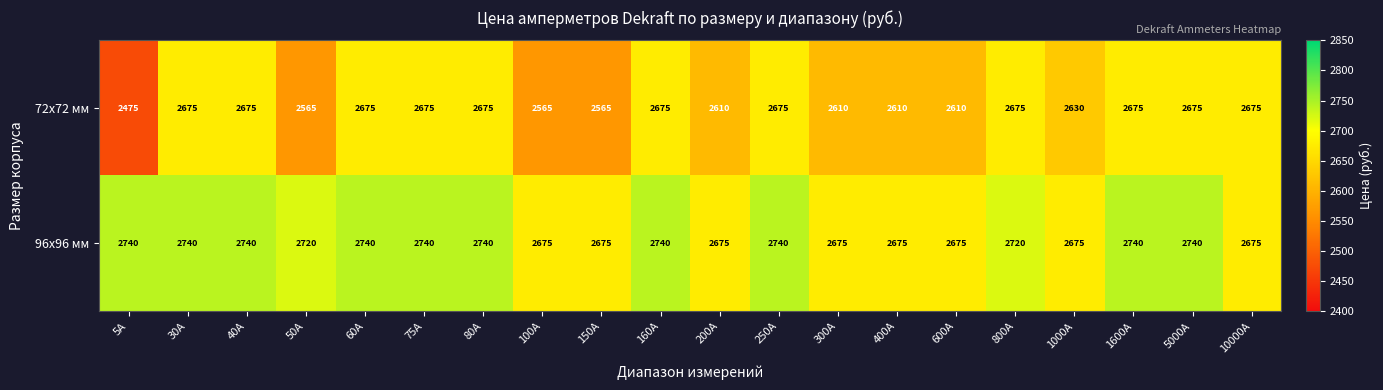

Which series has the largest total across all categories?

96x96 мм